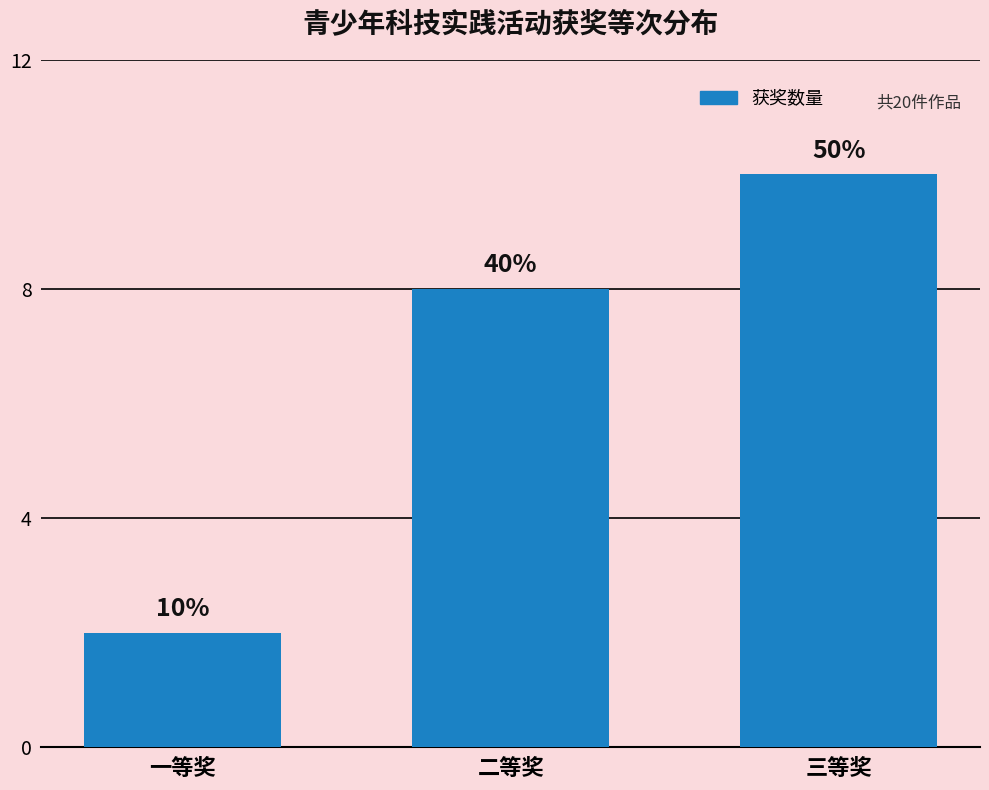

At which label does the data first exceed 8?

三等奖